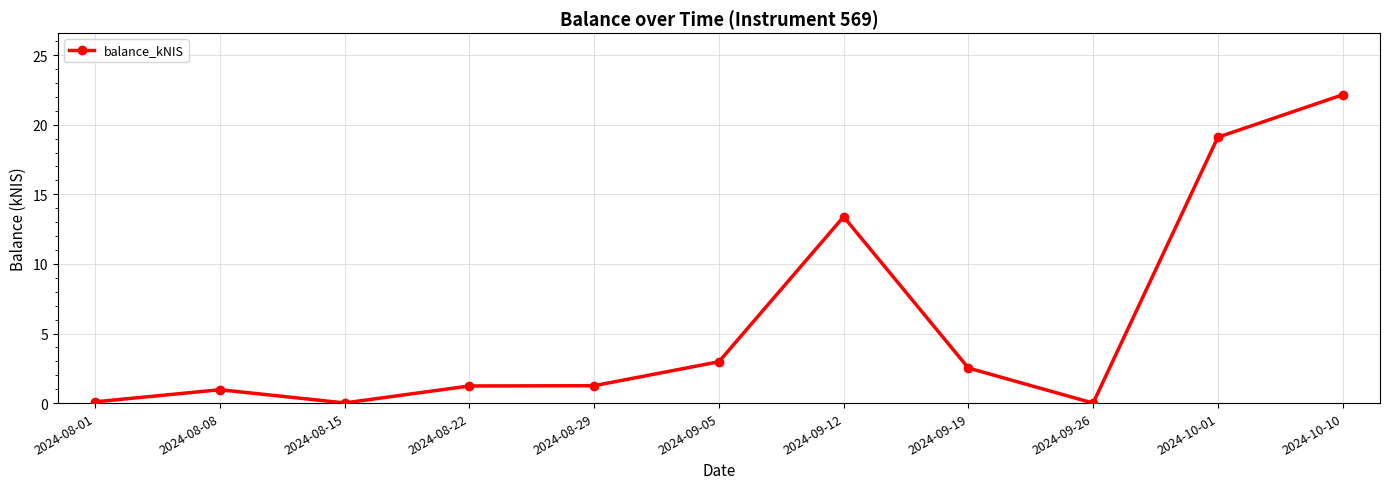

What is the ratio of the value at 2024-09-19 to the value at 2024-08-22?

2.0